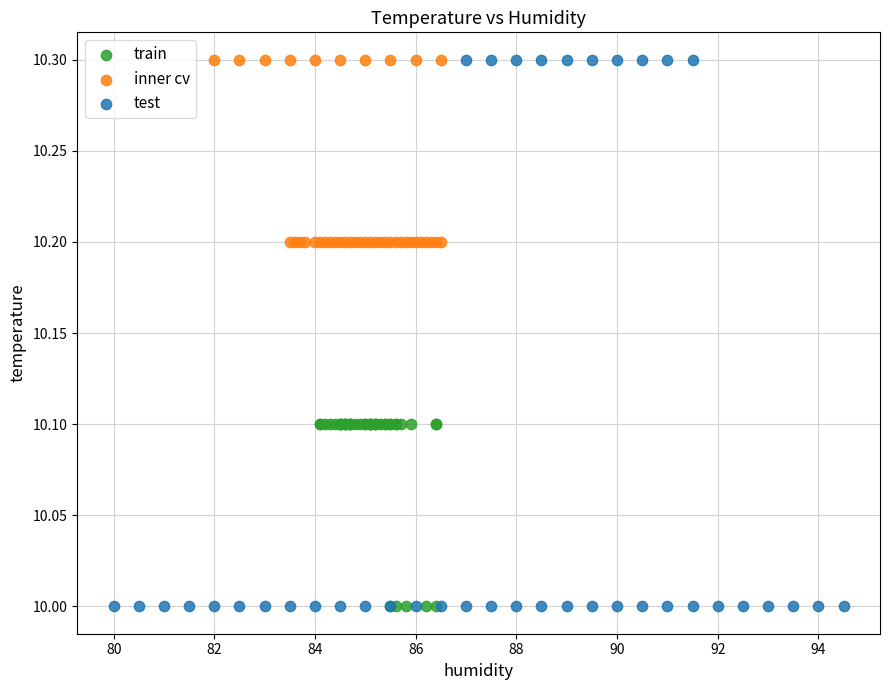

Which series has the largest Y range (max minus min)?

test